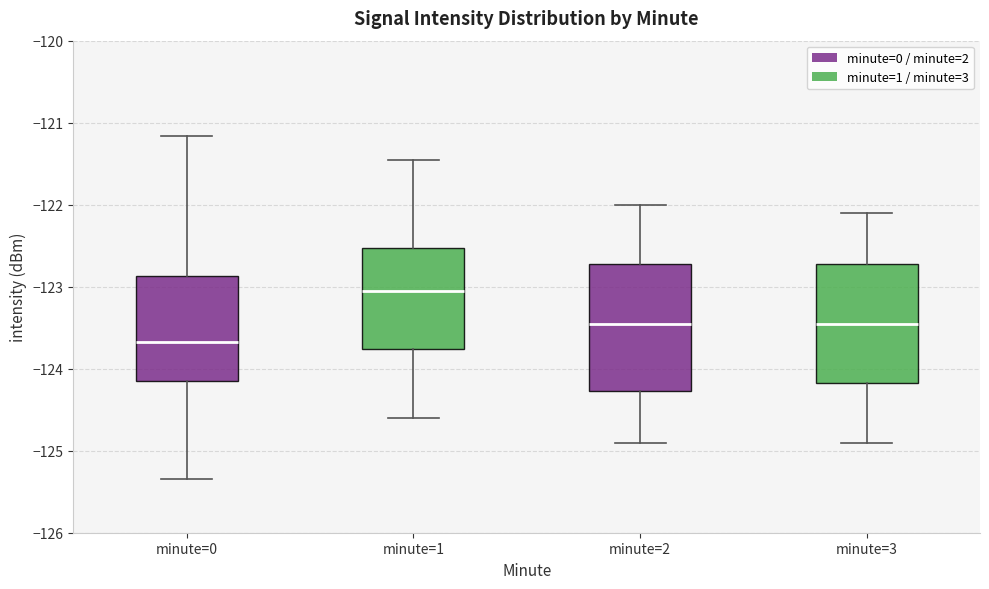

Where is the lower edge of the box for minute=0 on the y-axis? The values are not printed on the chart, so give them approximately, as read against the axis.

-124.1